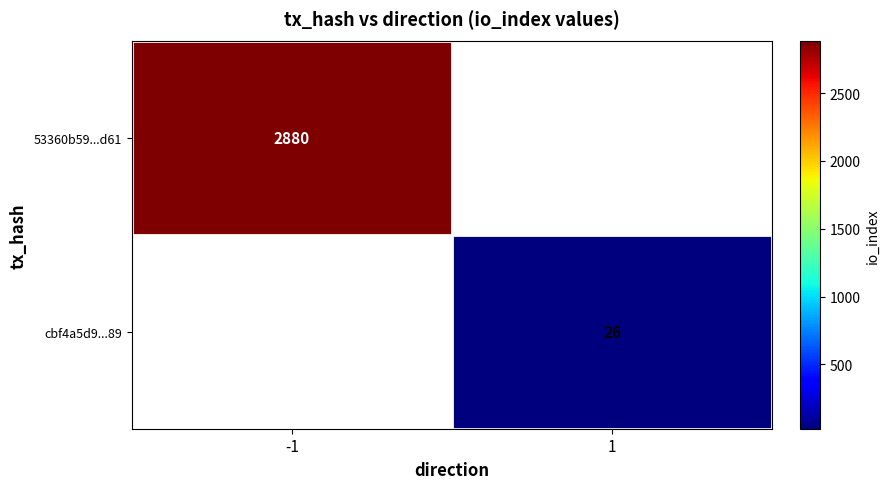

True or false: 53360b59...d61 has a value of 2880 at -1.

True